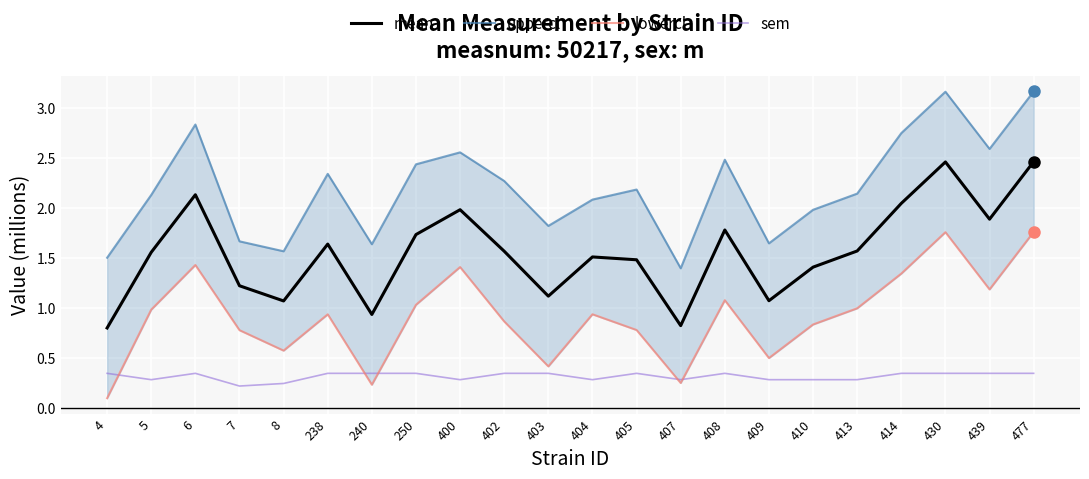

True or false: mean and sem intersect in this chart.

False